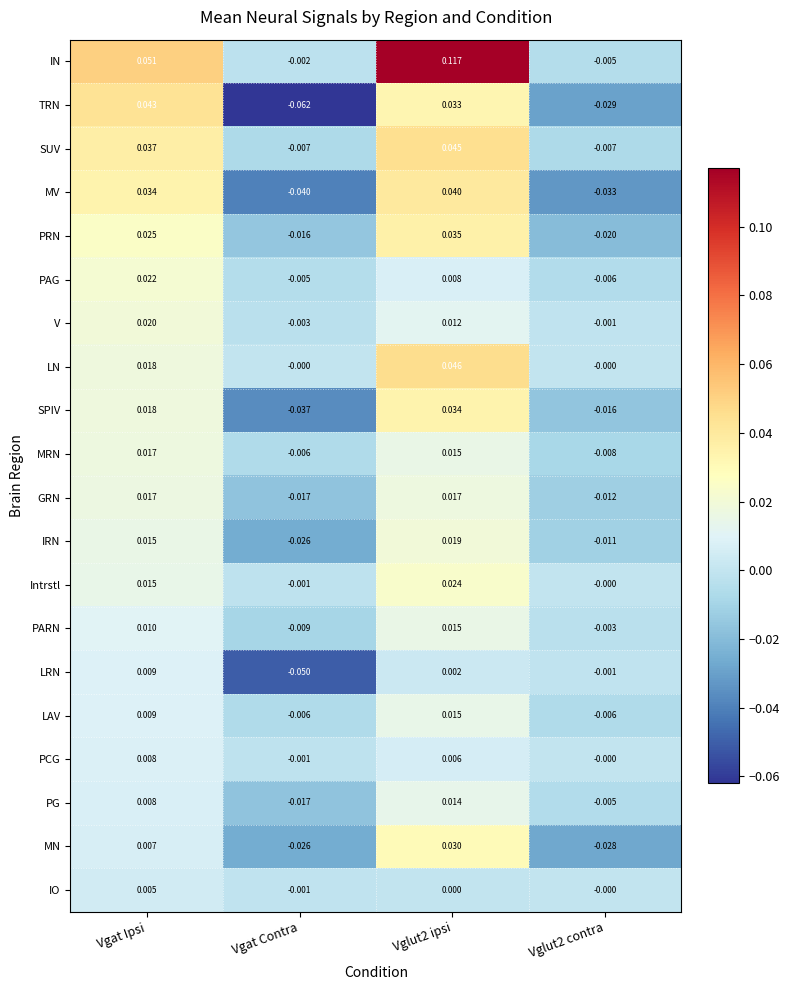

Is the value of LRN at Vgat Ipsi greater than the value of GRN at Vgat Contra?

Yes